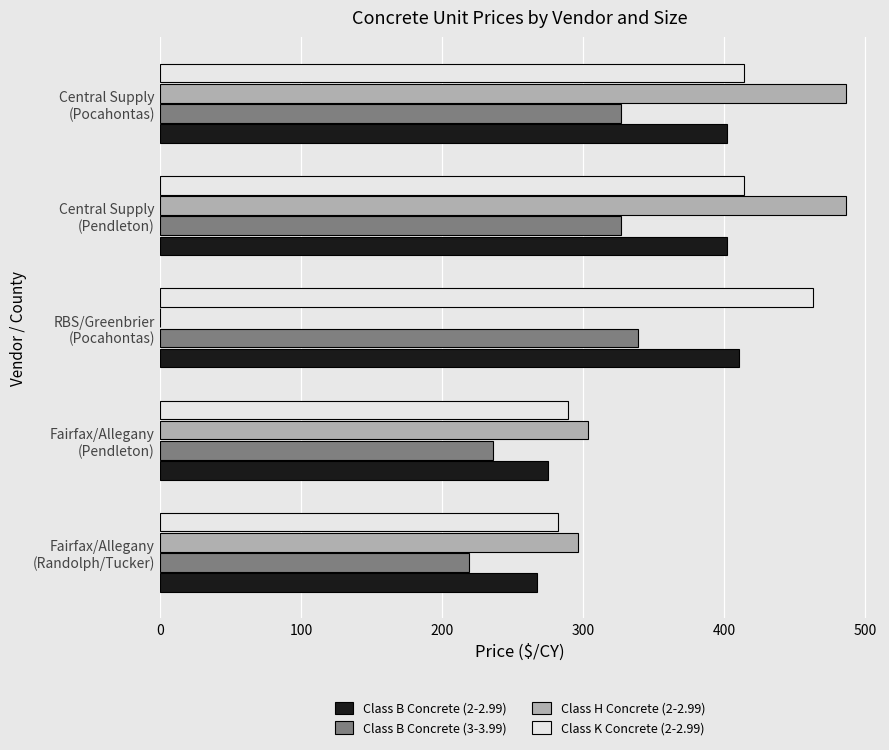

What is the greatest value displayed?

486.0